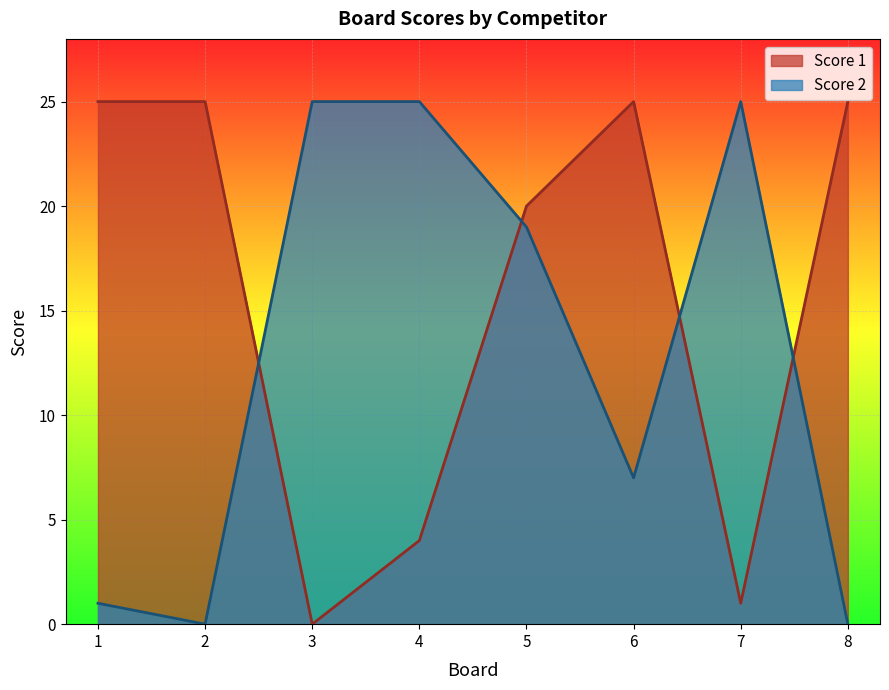

What is the value of the Score 1 point at the 5th from the left?

20